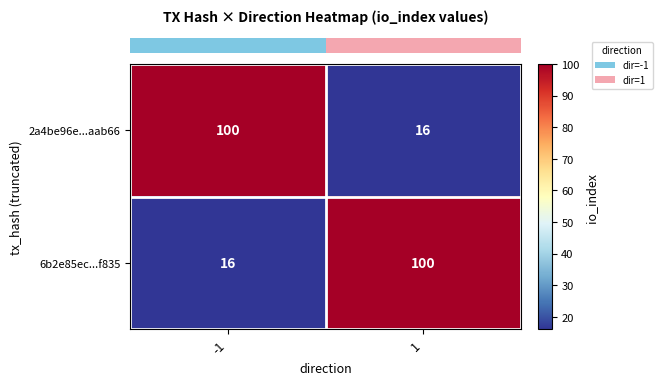

What is the total value across all series at -1?

116